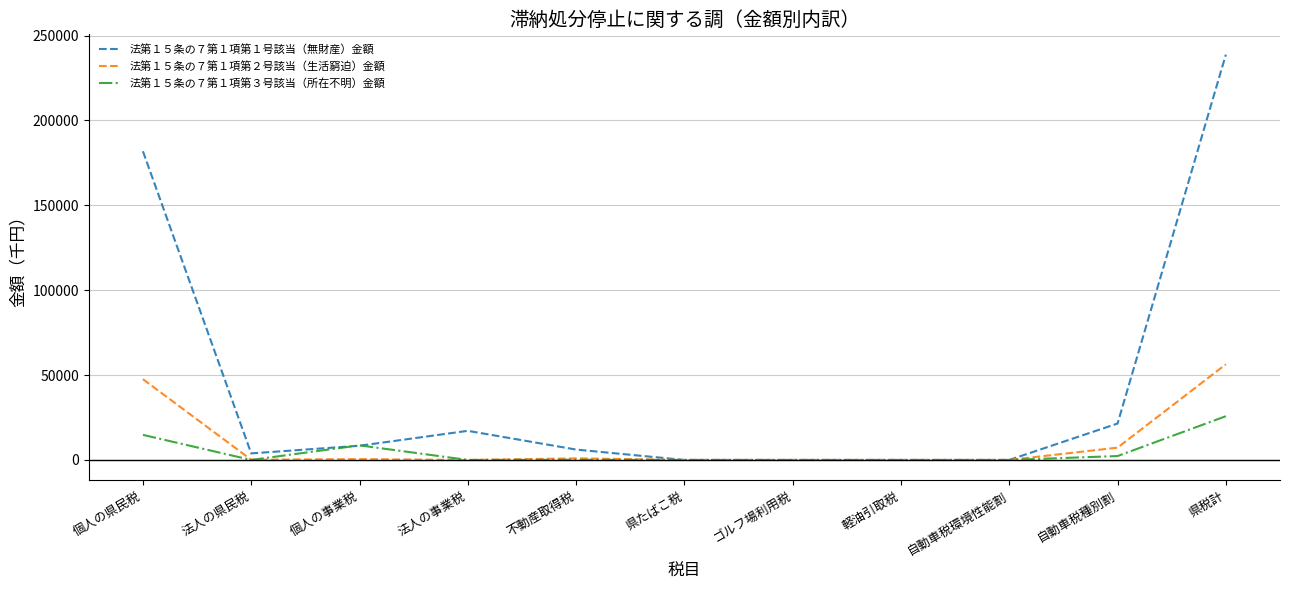

List the series in order of their peak value, lowest first.

法第１５条の７第１項第３号該当（所在不明）金額, 法第１５条の７第１項第２号該当（生活窮迫）金額, 法第１５条の７第１項第１号該当（無財産）金額